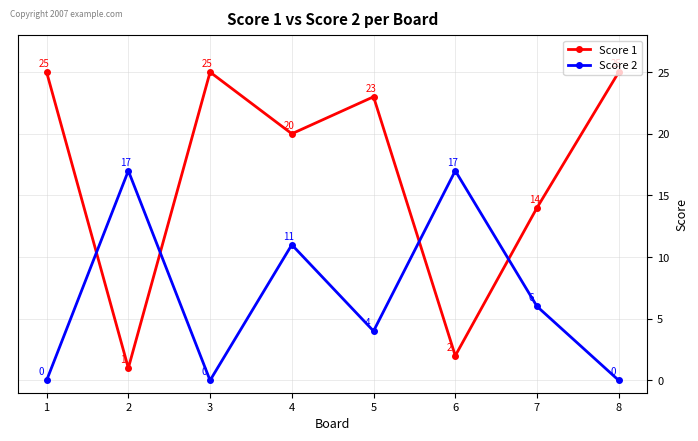

How many values in the Score 2 series are below 6?

4